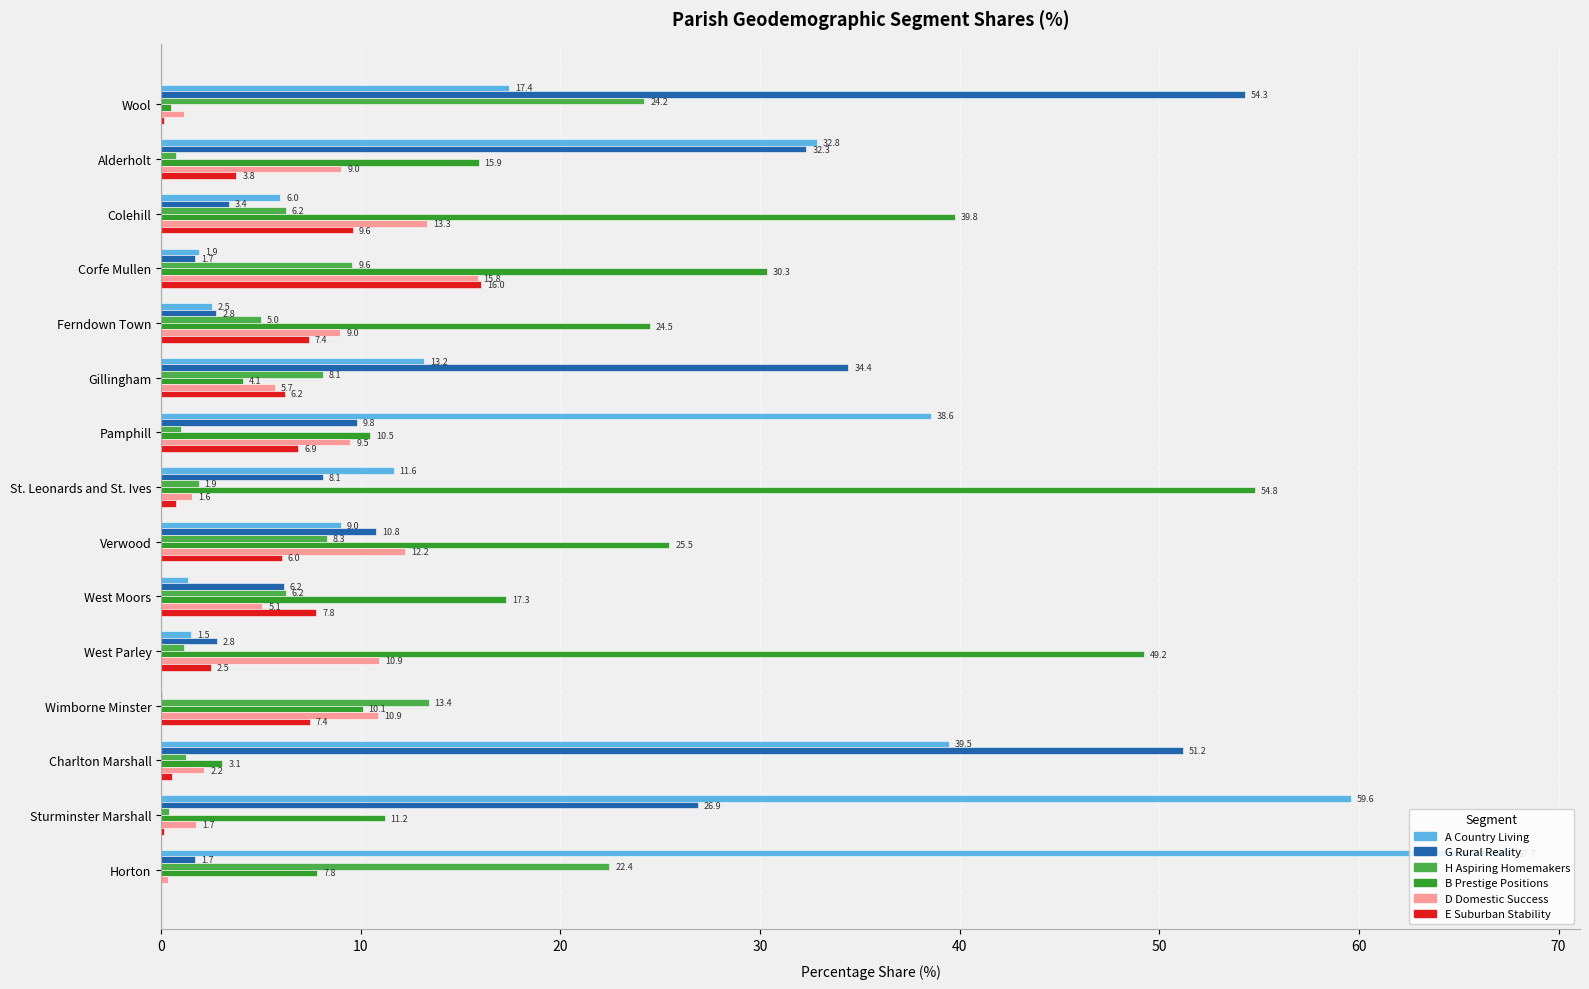

What are all the series names shown in the legend?

A Country Living, G Rural Reality, H Aspiring Homemakers, B Prestige Positions, D Domestic Success, E Suburban Stability